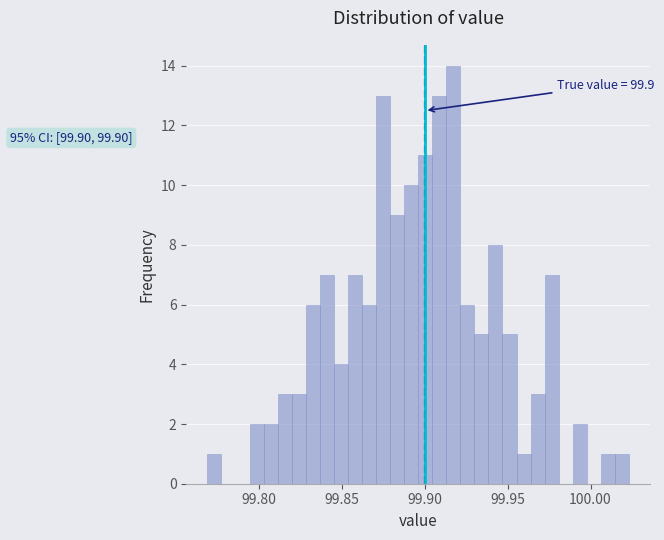

Read against the x-axis, roughly where is the centre of the tallest bar?

99.915